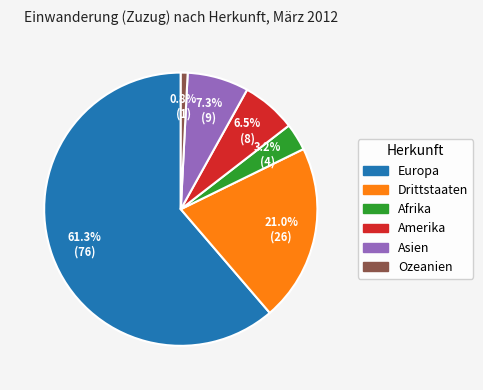

Is it true that Ozeanien is 1% of the pie?

True